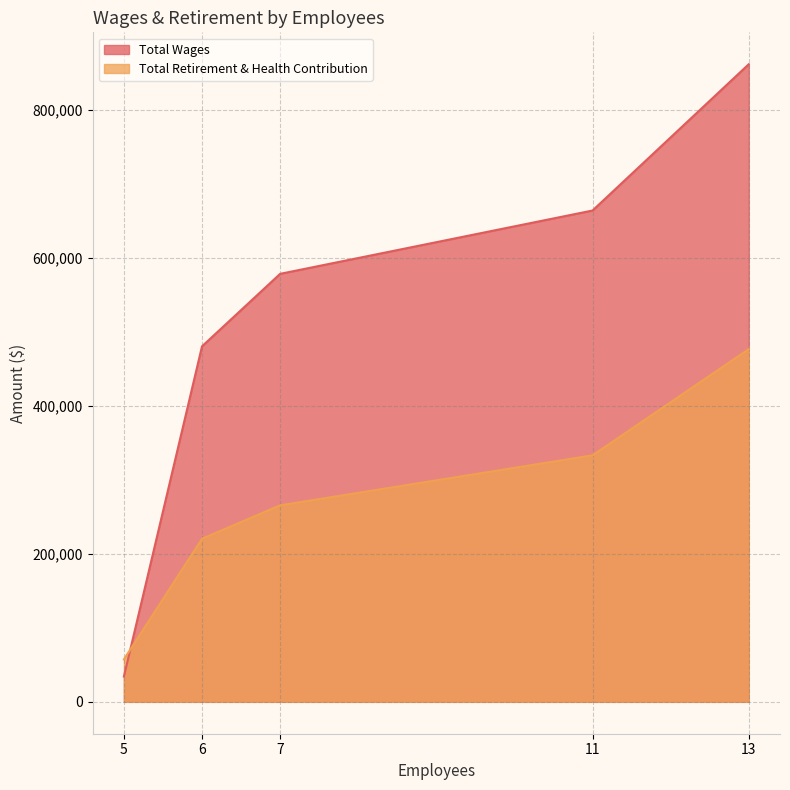

How many lines are shown in the chart?

2